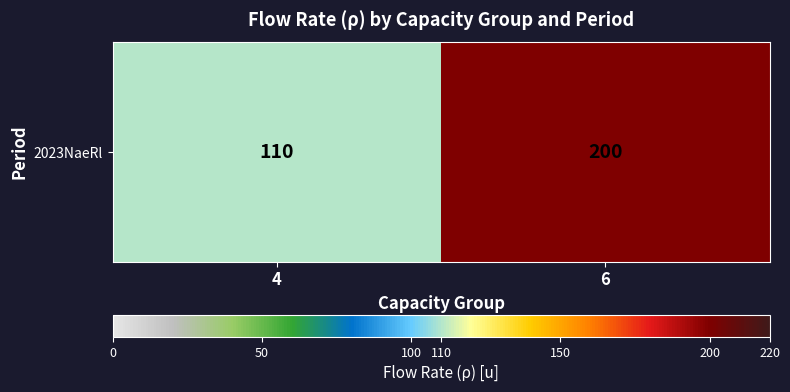

Reading right to left, extract all data points from this chart.

6=200	4=110